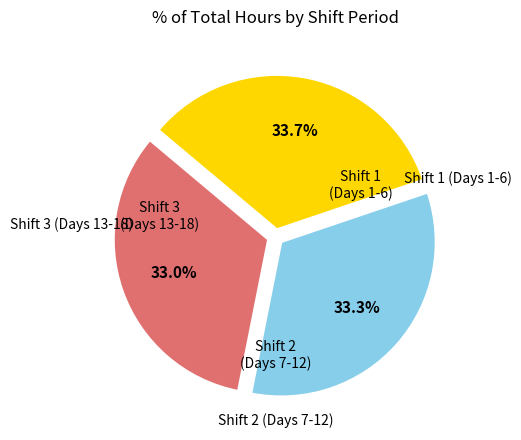

Does any single category account for the majority?

No